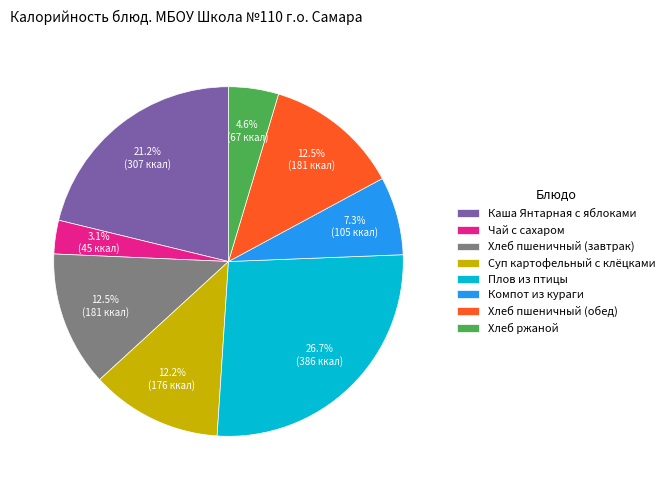

What percentage is the Суп картофельный с клёцками slice, to the nearest percent?

12%